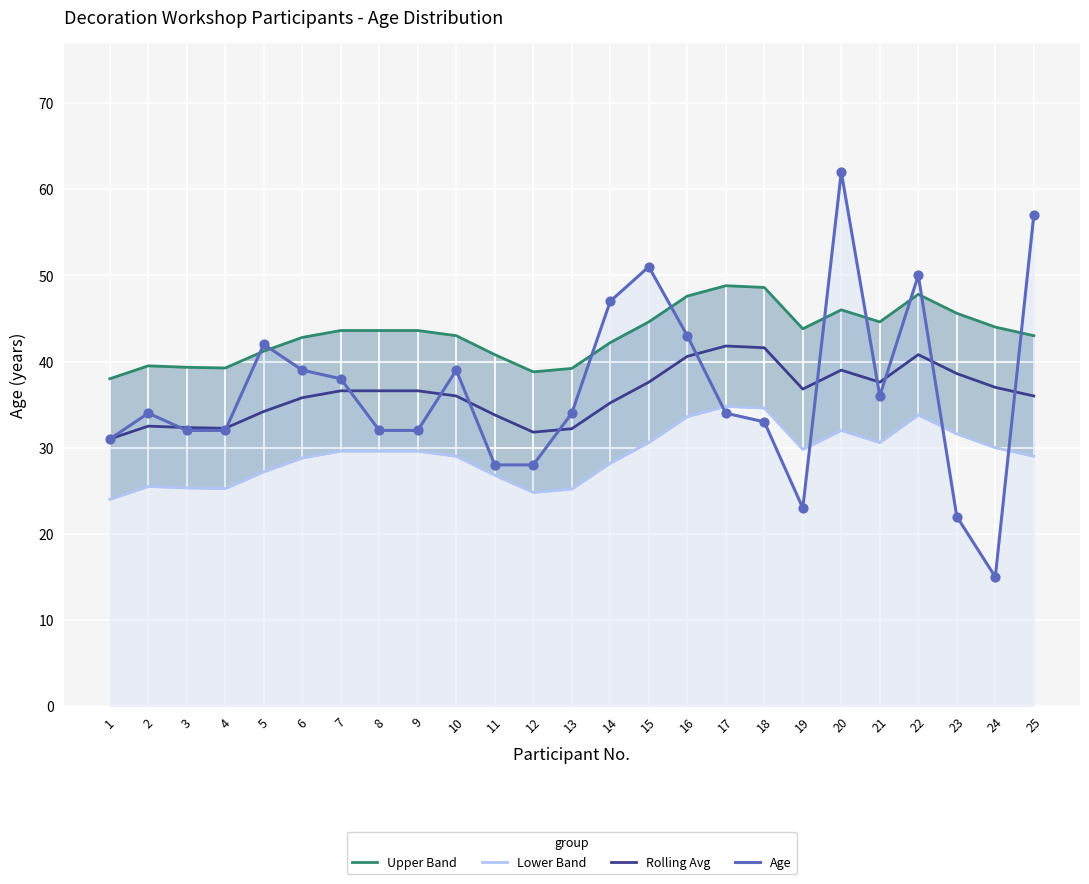

Is the value of Lower Band at 22 greater than the value of Age at 4?

Yes